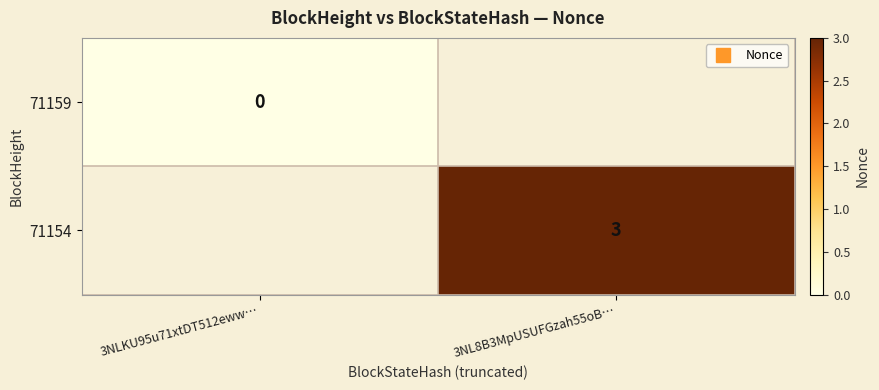

At 3NL8B3MpUSUFGzah55oB…, list the series in order from largest to smallest.

71159, 71154